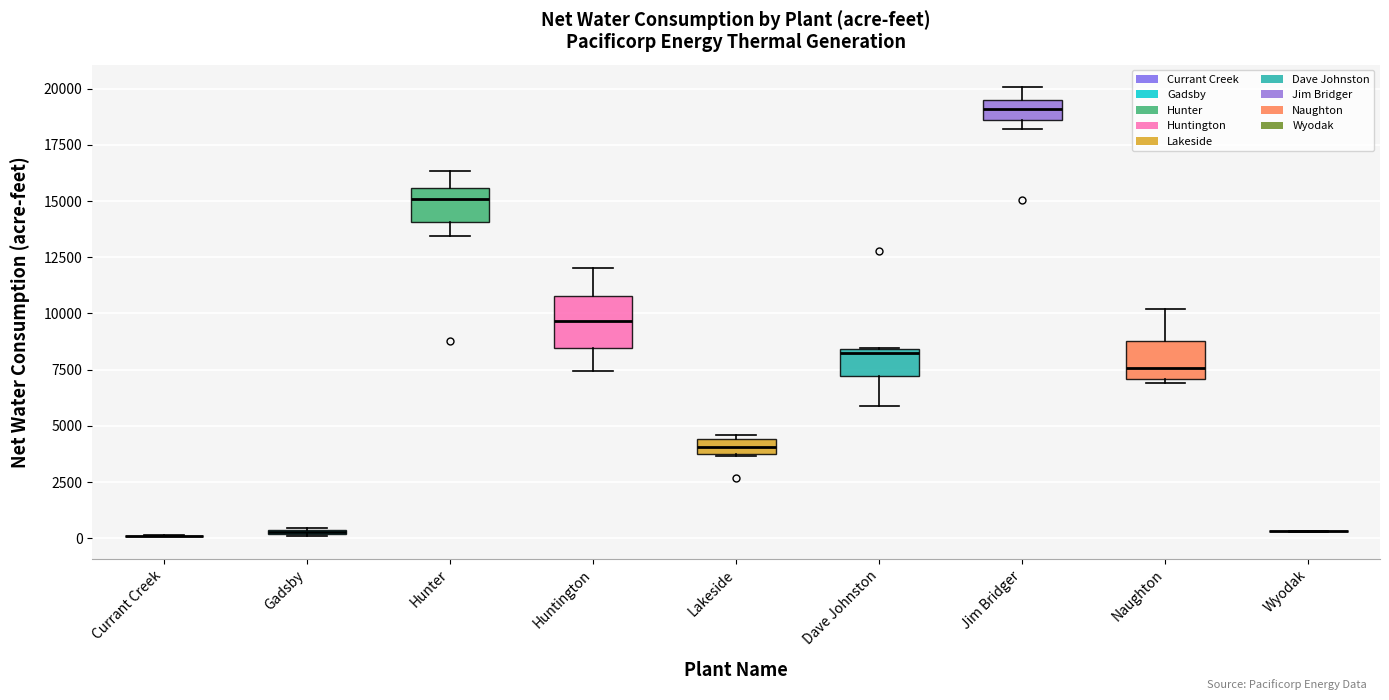

Comparing the boxes themselves (not the whiskers), which one is the tallest?

Huntington